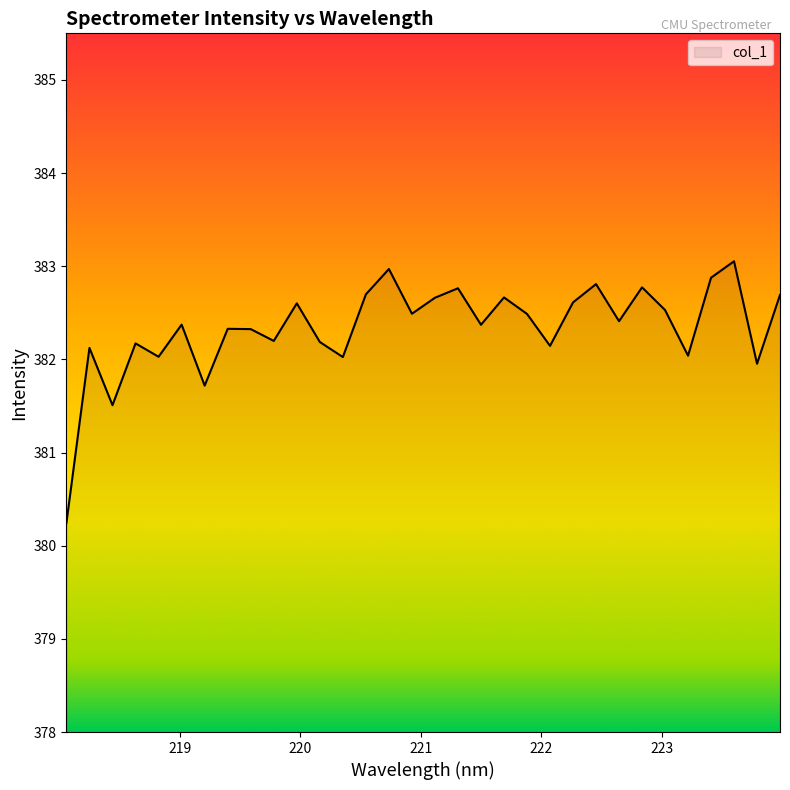

What is the greatest value displayed?

383.1